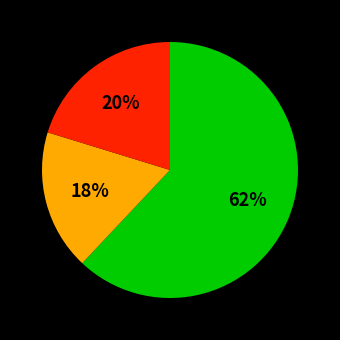

To the nearest percent, what is the average slice percentage?

33%